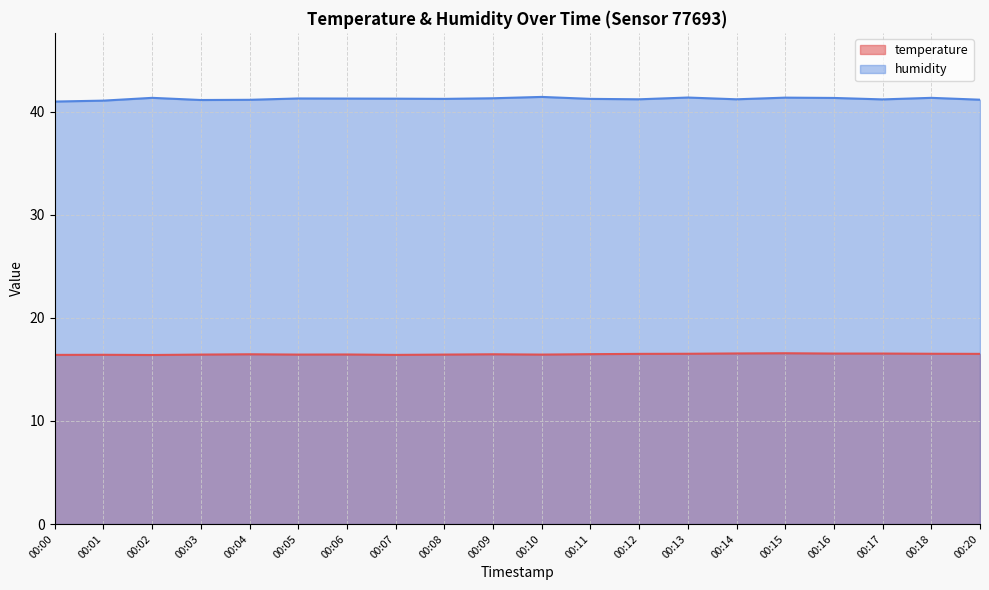

Is the value of humidity at 00:16 greater than the value of temperature at 00:03?

Yes